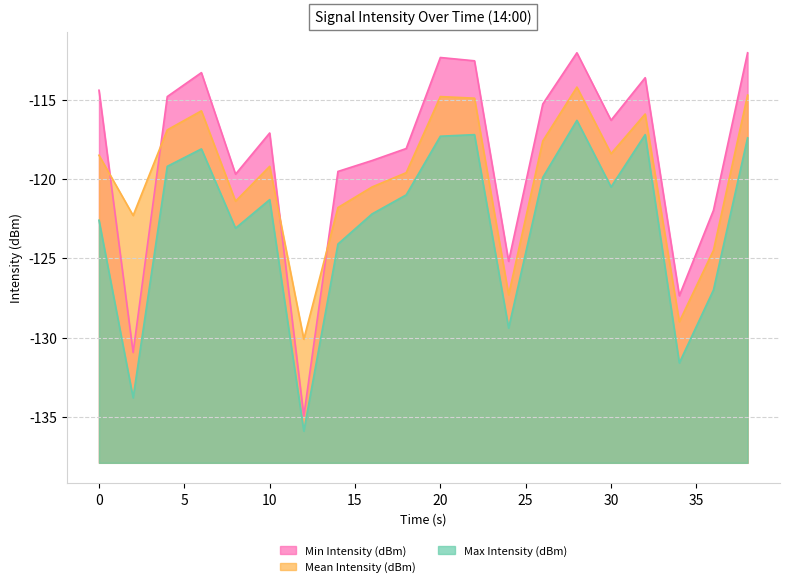

What is the total value across all series at 2?

-387.0